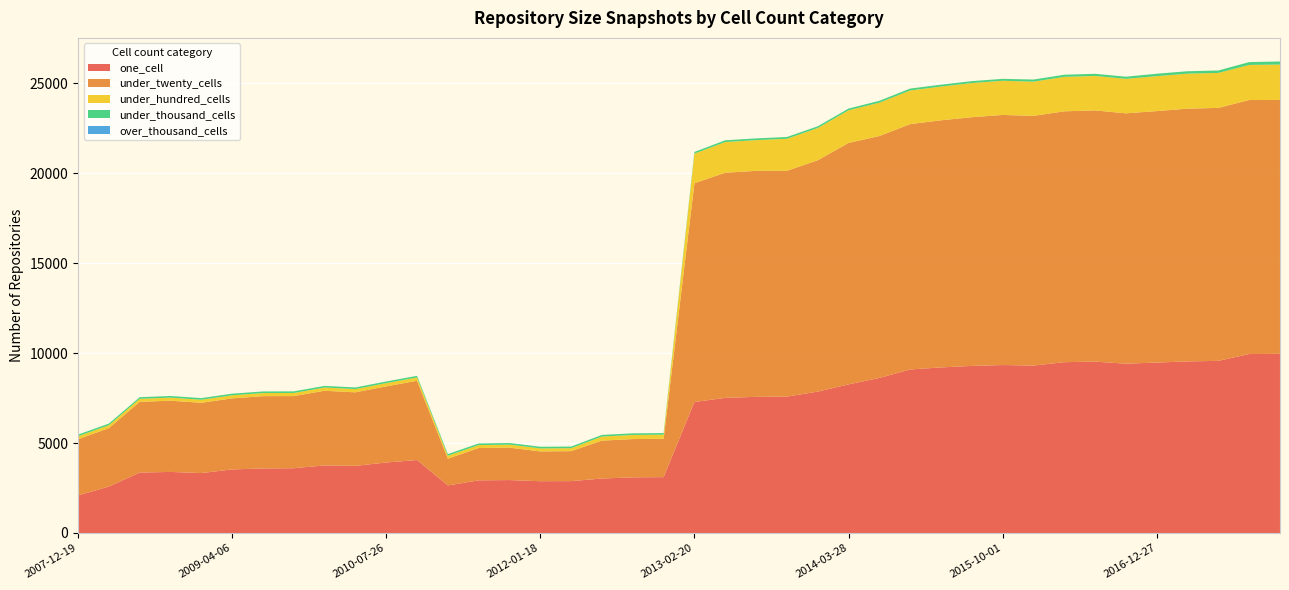

Reading right to left, list all the values displayed in this chart.

one_cell: 9961	9953	9573	9542	9478	9416	9532	9499	9311	9341	9292	9208	9094	8623	8265	7862	7584	7572	7515	7286	3106	3095	3029	2885	2880	2943	2928	2645	4057	3921	3733	3760	3601	3590	3535	3332	3396	3361	2581	2087
under_twenty_cells: 14124	14126	14070	14058	13986	13924	13970	13953	13886	13909	13832	13744	13646	13454	13427	12866	12560	12569	12520	12166	2134	2129	2108	1666	1658	1804	1797	1489	4409	4233	4090	4150	4014	4020	3952	3909	3962	3931	3249	3129
under_hundred_cells: 1968	1952	1944	1946	1943	1918	1917	1915	1903	1901	1900	1876	1871	1854	1815	1793	1781	1708	1708	1647	228	228	228	167	167	167	164	163	184	182	181	181	172	172	172	171	171	170	165	165
under_thousand_cells: 171	159	135	135	135	119	119	119	119	106	106	106	106	105	98	98	98	97	97	94	90	90	90	90	90	90	90	90	91	90	90	90	90	90	90	90	90	90	90	90
over_thousand_cells: 0	0	0	0	0	0	0	0	0	0	0	0	0	0	0	0	0	0	0	0	0	0	0	0	0	0	0	0	0	0	0	0	0	0	0	0	0	0	0	0